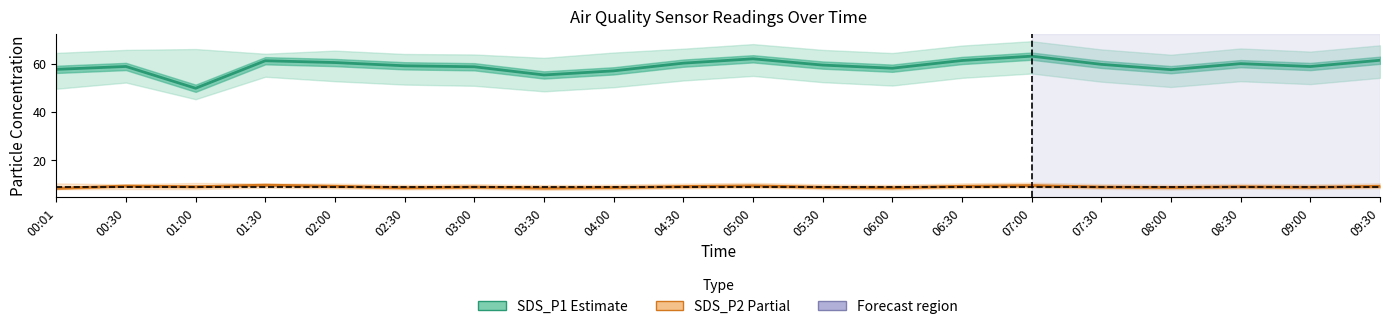

At 05:30, list the series in order from smallest to largest.

SDS_P2 (Partial), SDS_P1 (Estimate)